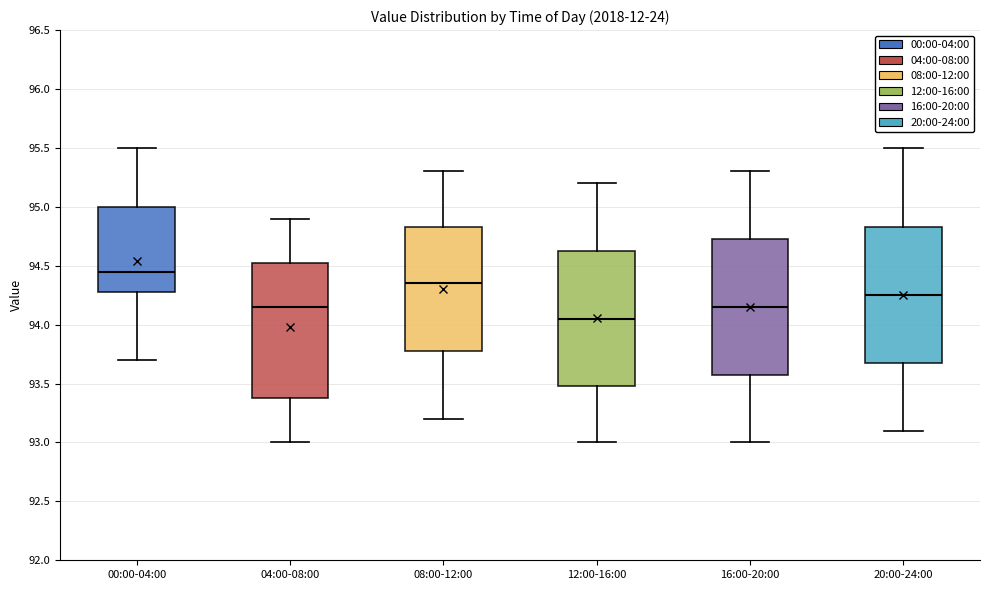

Reading left to right, read every box against the y-axis: the position of its median line, the range the box covers, and the ends of its whiskers. The values are not printed on the chart, so give them approximately, as read against the axis.

00:00-04:00: median 94.45, box 94.30 to 95.00, whiskers 93.70 to 95.50
04:00-08:00: median 94.15, box 93.40 to 94.55, whiskers 93.00 to 94.90
08:00-12:00: median 94.35, box 93.80 to 94.85, whiskers 93.20 to 95.30
12:00-16:00: median 94.05, box 93.50 to 94.65, whiskers 93.00 to 95.20
16:00-20:00: median 94.15, box 93.60 to 94.75, whiskers 93.00 to 95.30
20:00-24:00: median 94.25, box 93.70 to 94.85, whiskers 93.10 to 95.50